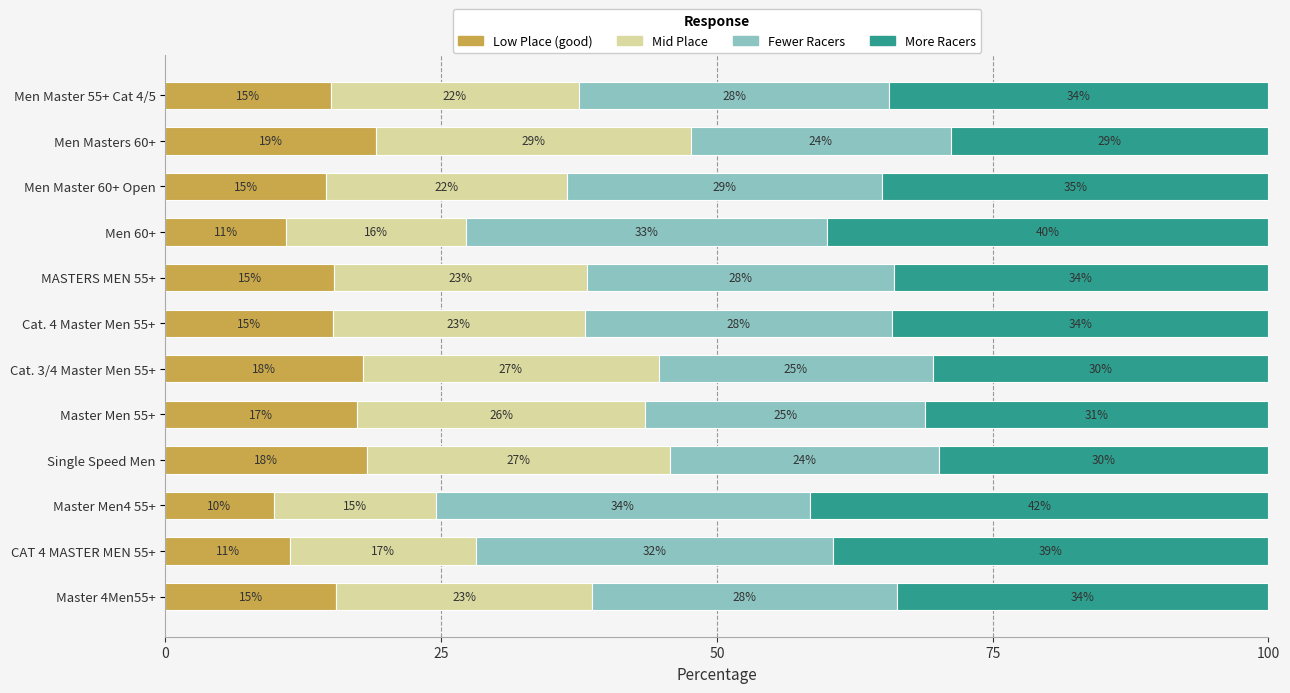

What are all the series names shown in the legend?

Low Place (good), Mid Place, Fewer Racers, More Racers